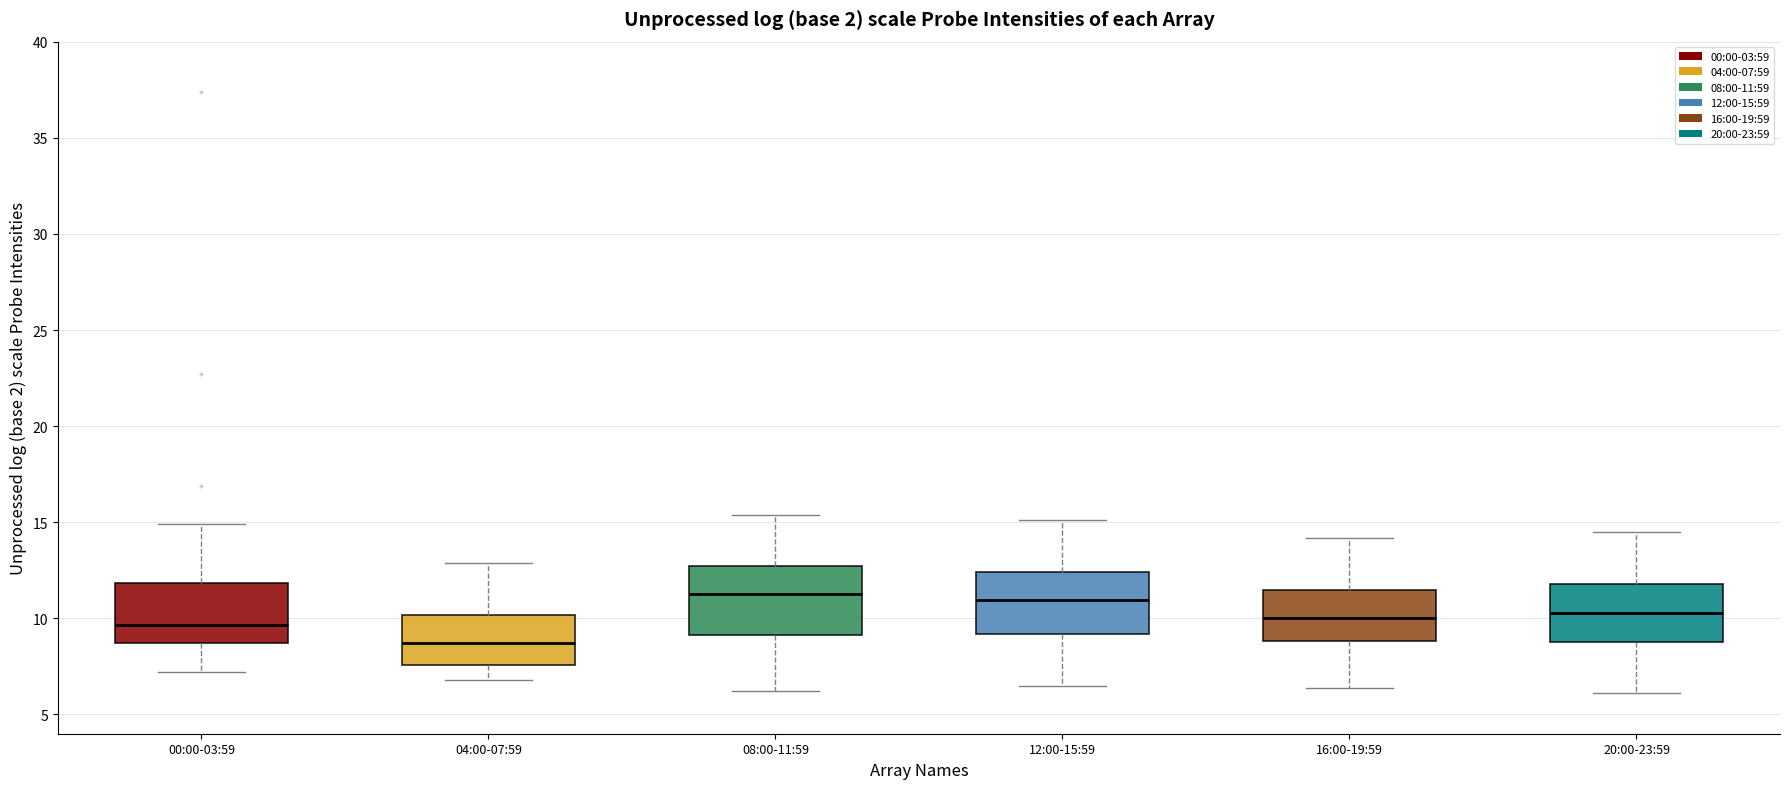

Reading left to right, transcribe this box plot: for each box, give where its median line is, the range the box spans, and where its two whiskers end, as read against the y-axis. The values are not printed on the chart, so give them approximately, as read against the axis.

00:00-03:59: median 9.5, box 8.5 to 12.0, whiskers 7.0 to 15.0
04:00-07:59: median 8.5, box 7.5 to 10.0, whiskers 7.0 to 13.0
08:00-11:59: median 11.5, box 9.0 to 12.5, whiskers 6.0 to 15.5
12:00-15:59: median 11.0, box 9.0 to 12.5, whiskers 6.5 to 15.0
16:00-19:59: median 10.0, box 9.0 to 11.5, whiskers 6.5 to 14.0
20:00-23:59: median 10.5, box 9.0 to 12.0, whiskers 6.0 to 14.5